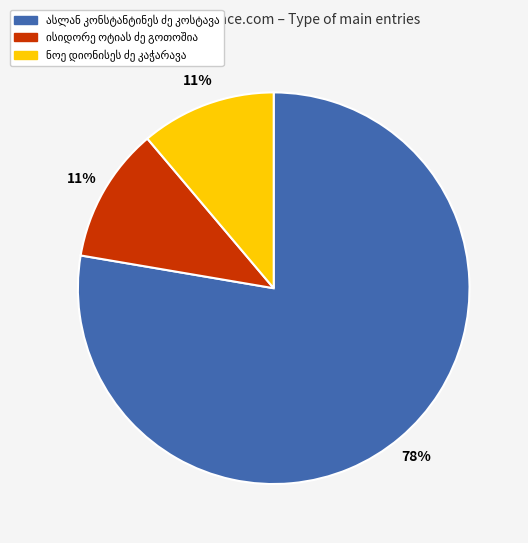

Does any single category account for the majority?

Yes